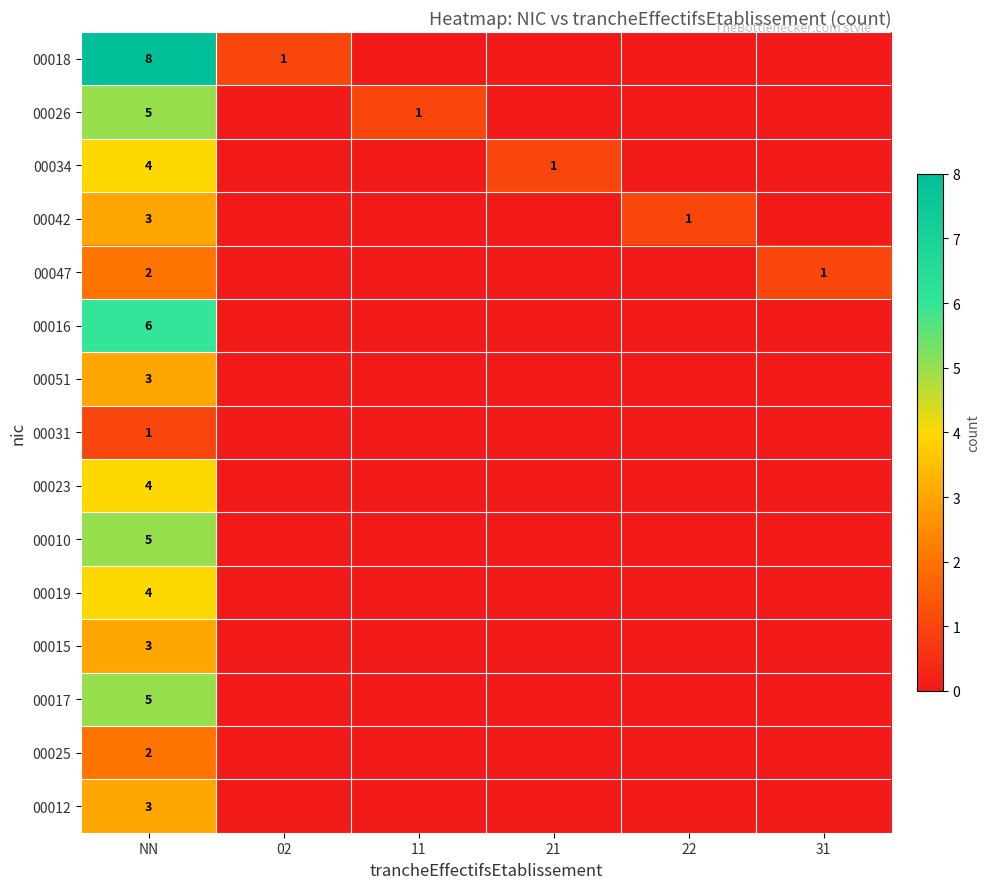

What is the total value across all series at NN?

58